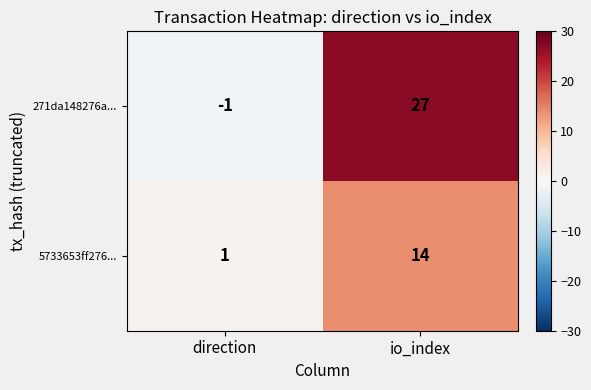

At io_index, list the series in order from smallest to largest.

5733653ff276..., 271da148276a...